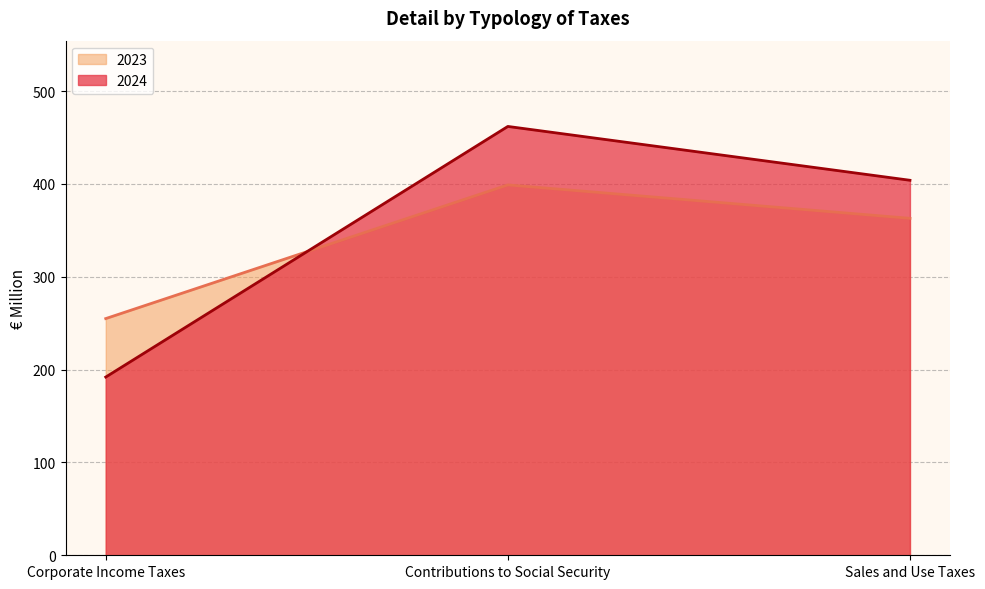

Which category has the highest value across all series?

Contributions to Social Security